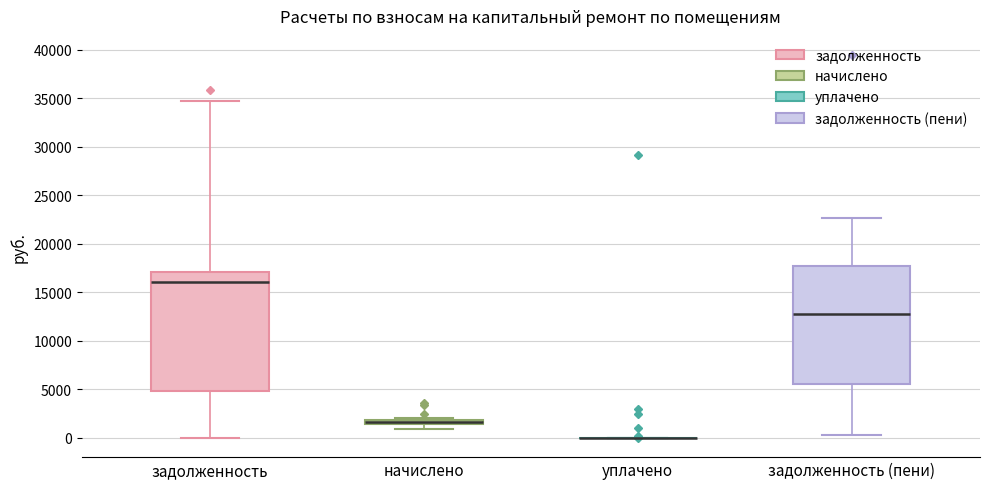

Where is the lower edge of the box for начислено on the y-axis? The values are not printed on the chart, so give them approximately, as read against the axis.

1500